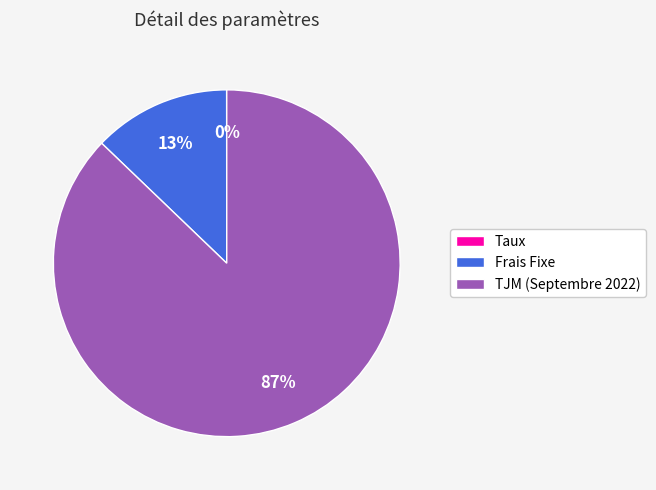

To the nearest percent, what is the difference between the largest and smallest slice percentages?

87%